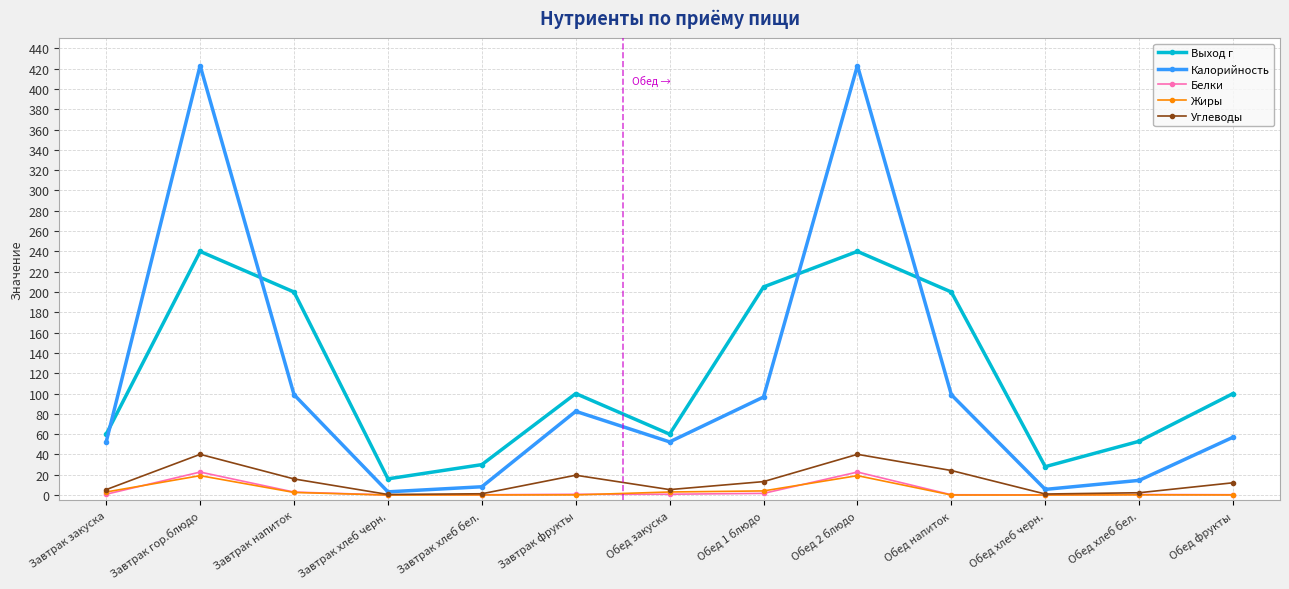

Which series has the largest range (max minus min)?

Калорийность